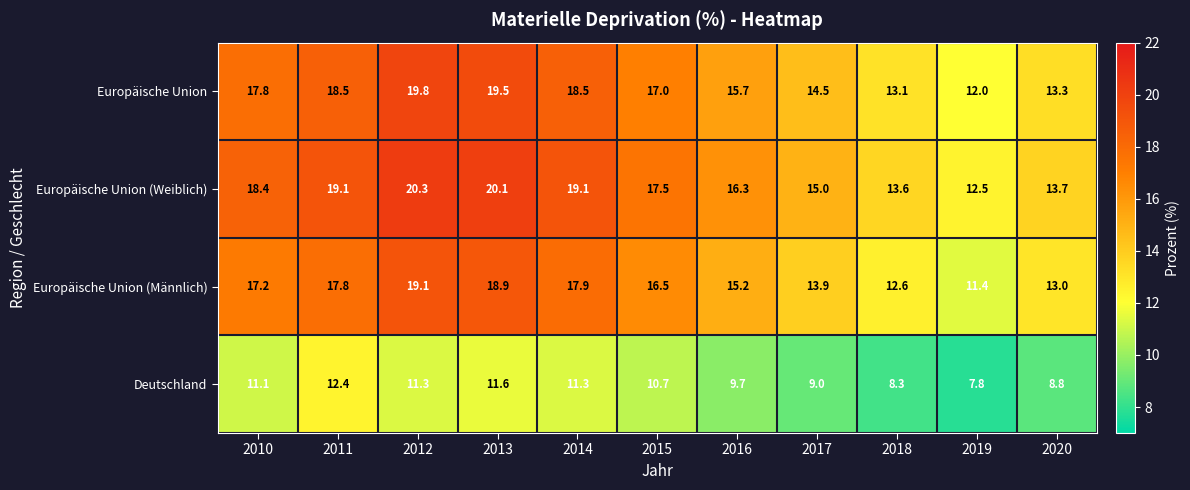

The value of Deutschland at 2017 is 9.0. True or false?

True